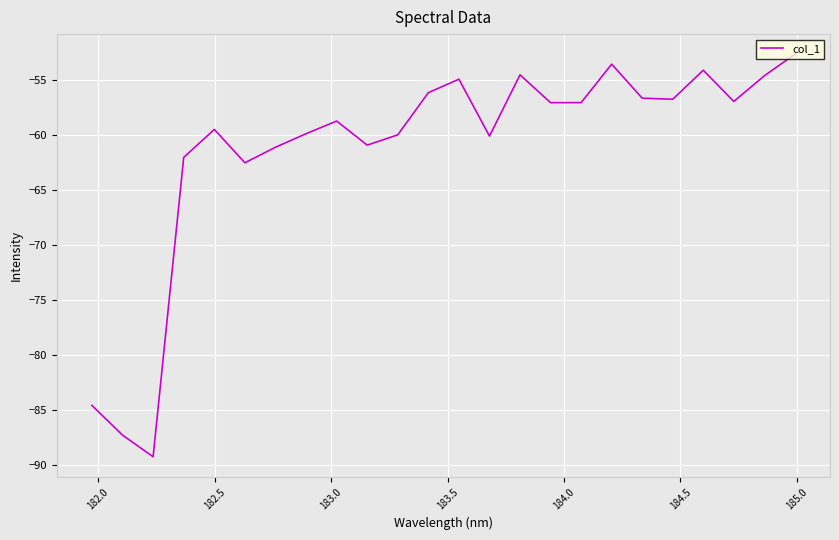

What is the difference between the maximum and minimum values?

36.6